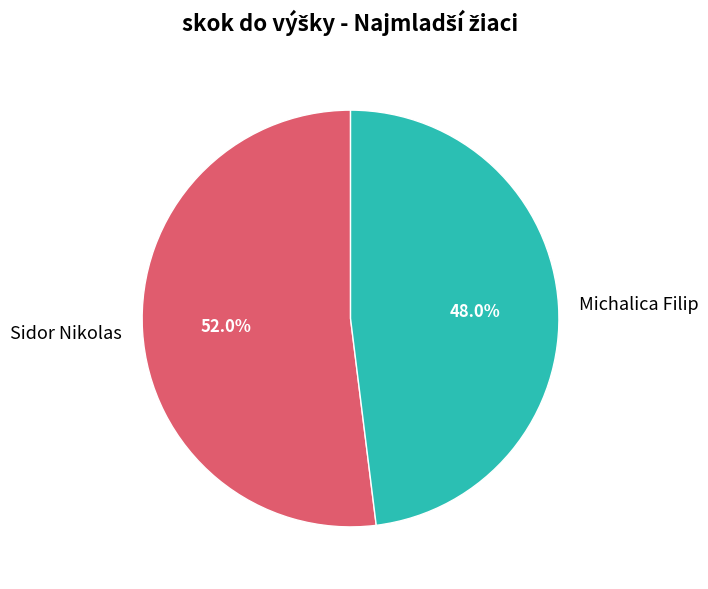

Is it true that Sidor Nikolas is 52% of the pie?

True